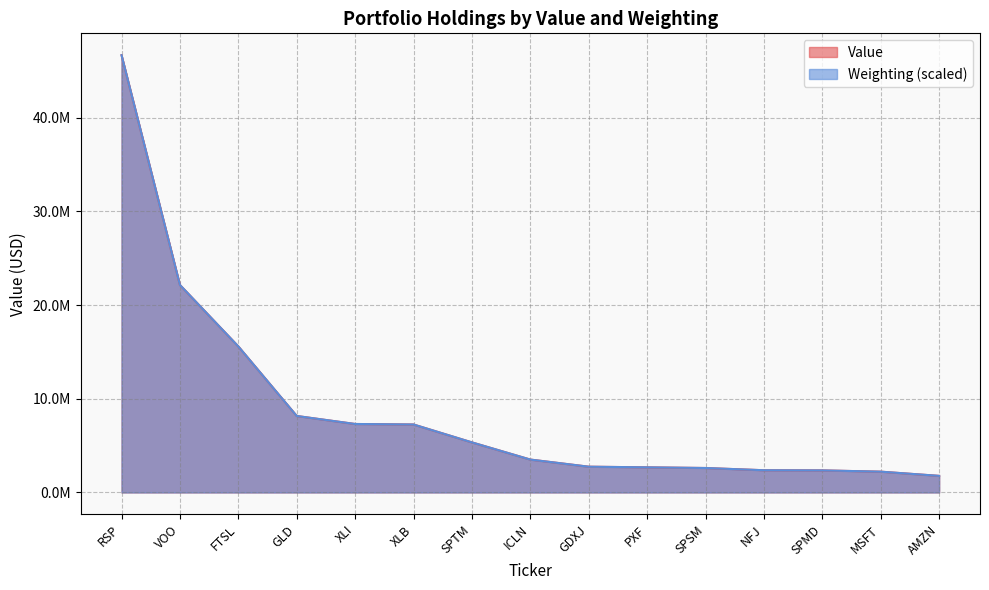

Is it true that Weighting equals 1626338.7 at SPSM?

False